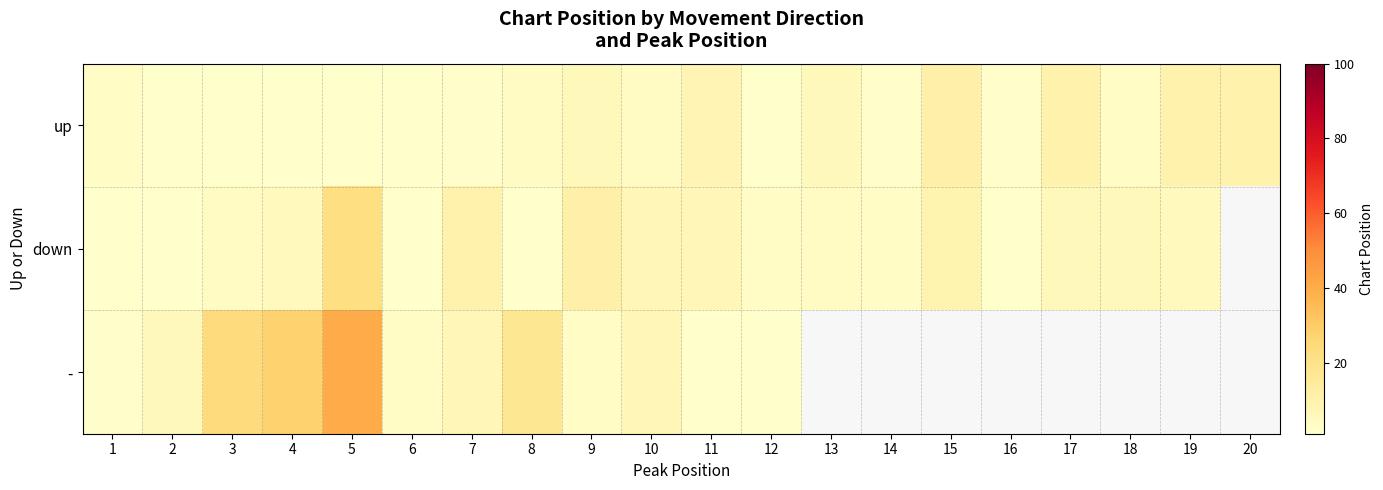

How many values in down are above zero?

19